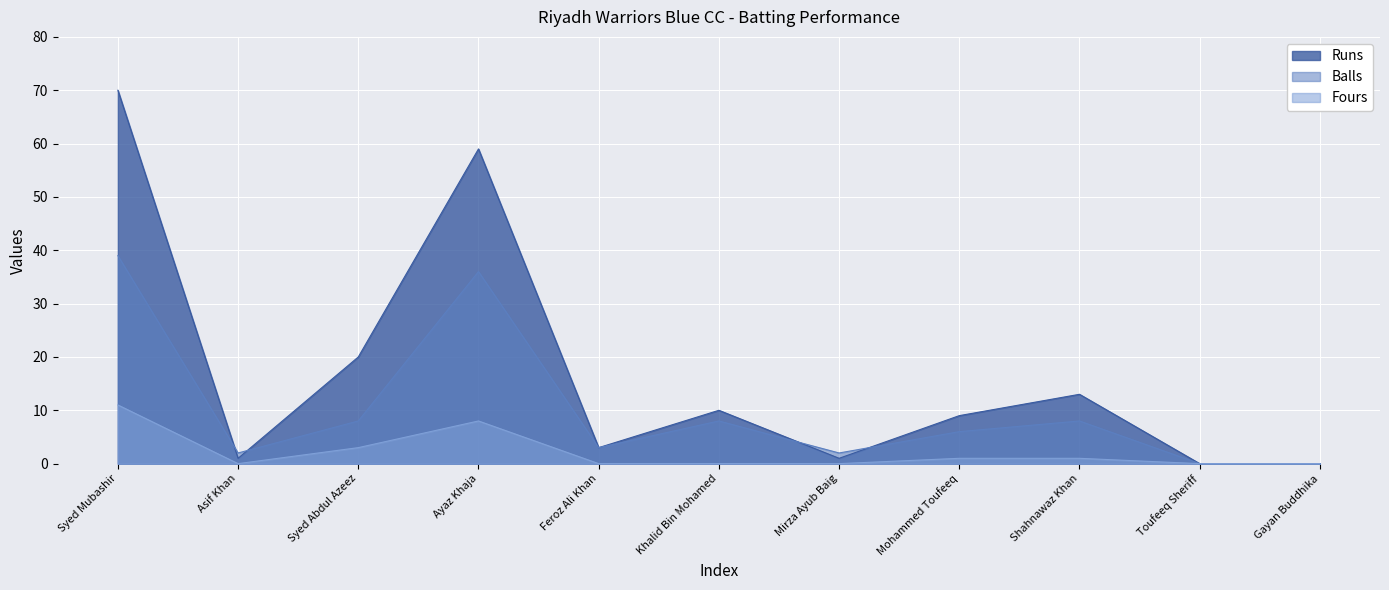

Where do Balls and Runs first cross each other?

Syed Mubashir and Asif Khan